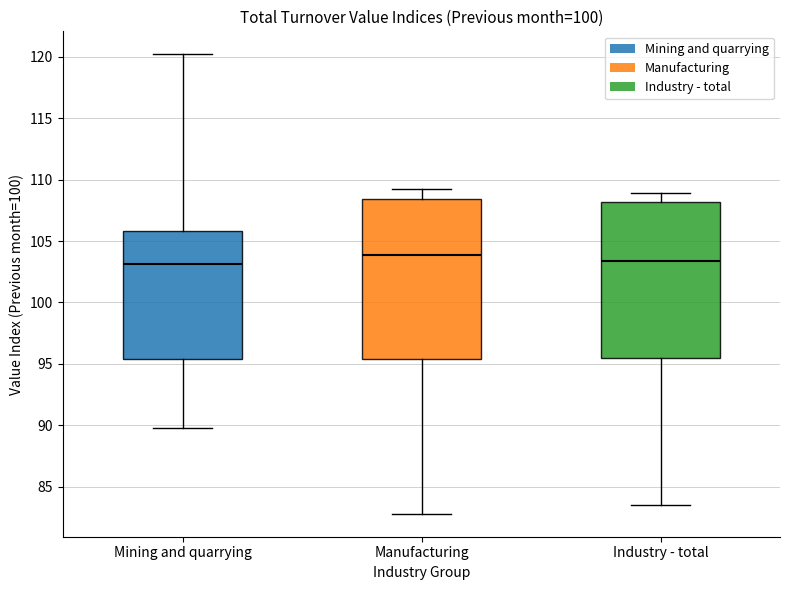

Which box's median line is the highest?

Manufacturing